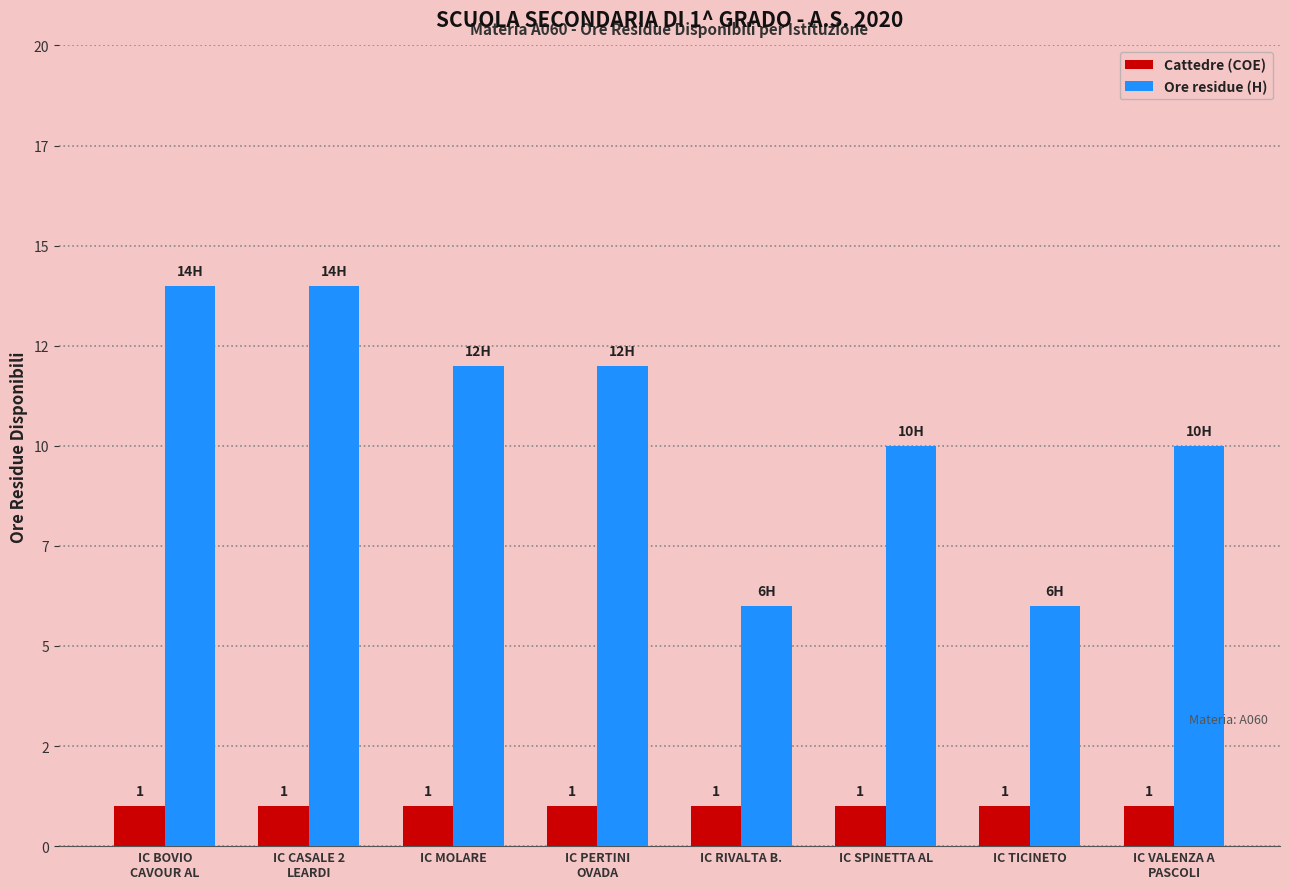

What is the label of the 7th bar from the right?

IC CASALE 2
LEARDI